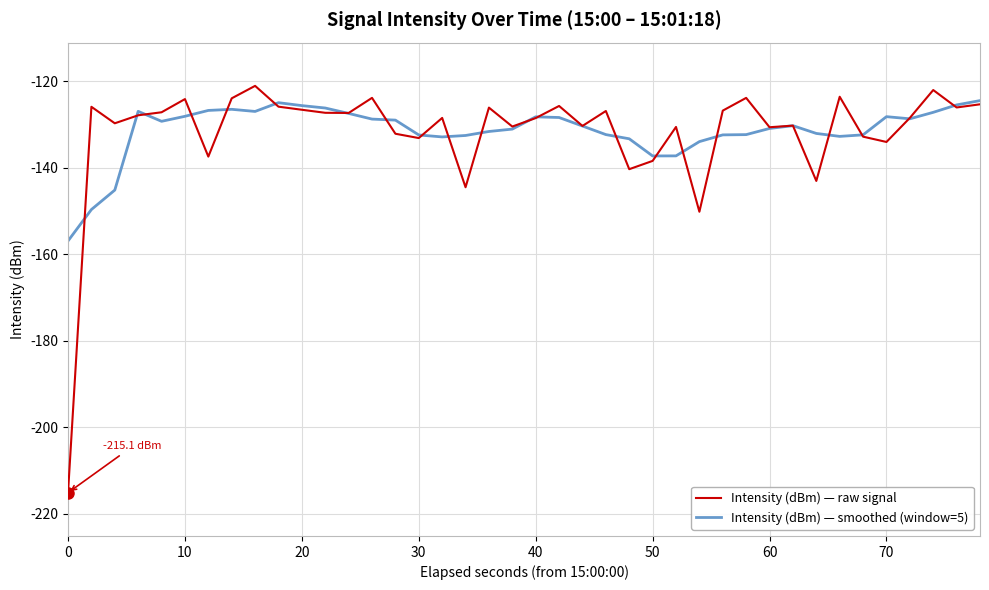

True or false: Intensity (dBm) — raw signal and Intensity (dBm) — smoothed (window=5) intersect in this chart.

True